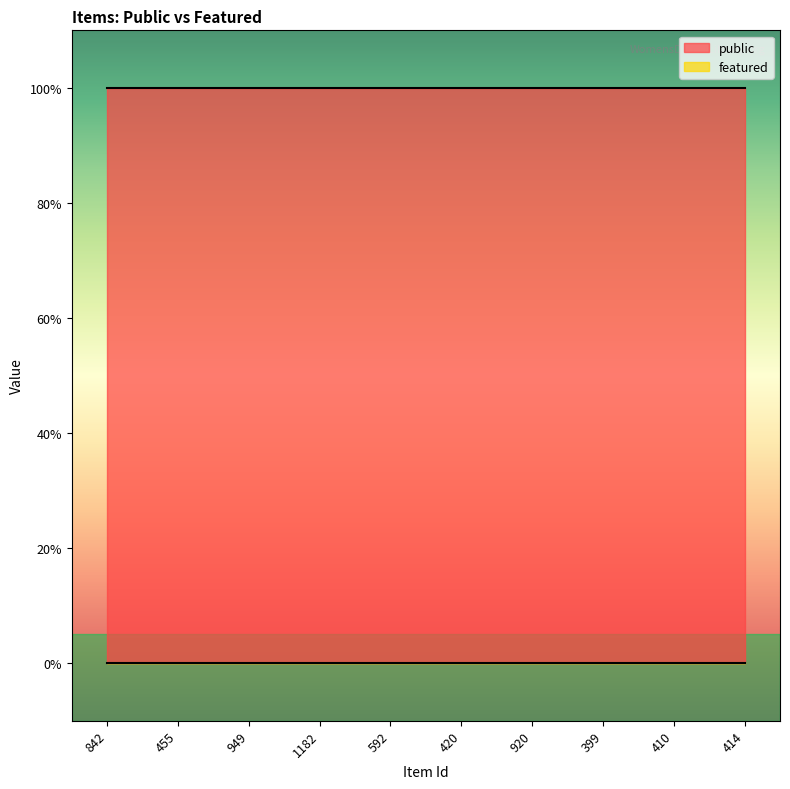

Rank the series by their average value, from highest to lowest.

public, featured